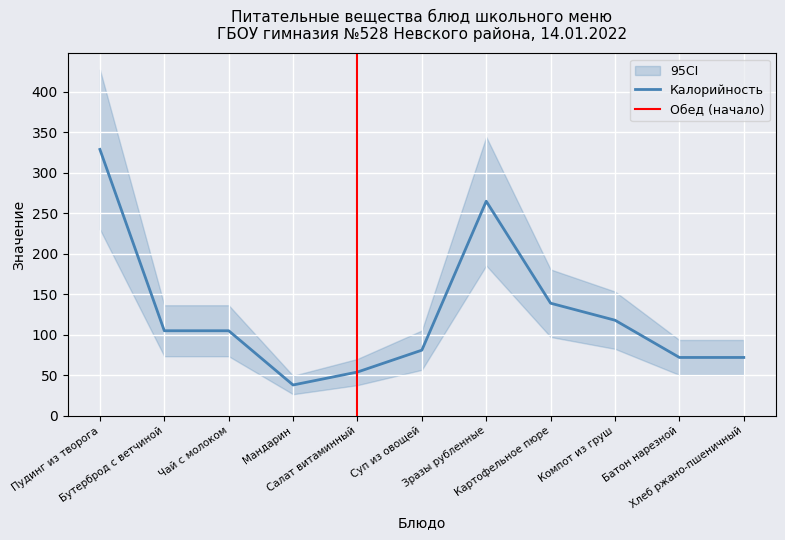

What is the label of the 5th point from the left?

Салат витаминный